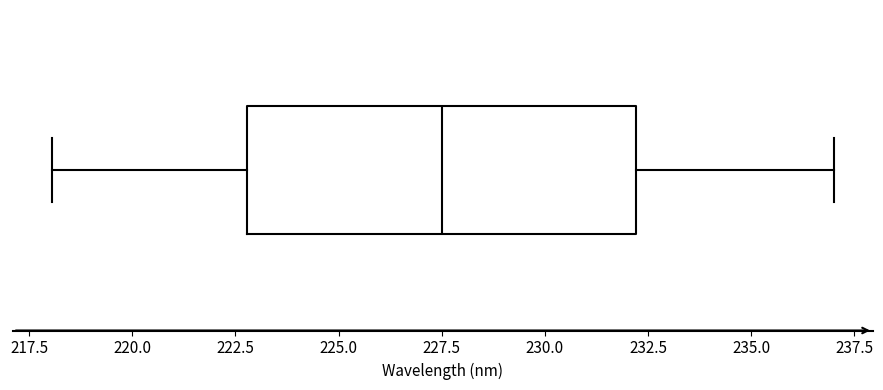

Read this box plot against the x-axis: the position of the median line, the range covered by the box, and the ends of both whiskers. The values are not printed on the chart, so give them approximately, as read against the axis.

median 227.5, box 223.0 to 232.0, whiskers 218.0 to 237.0